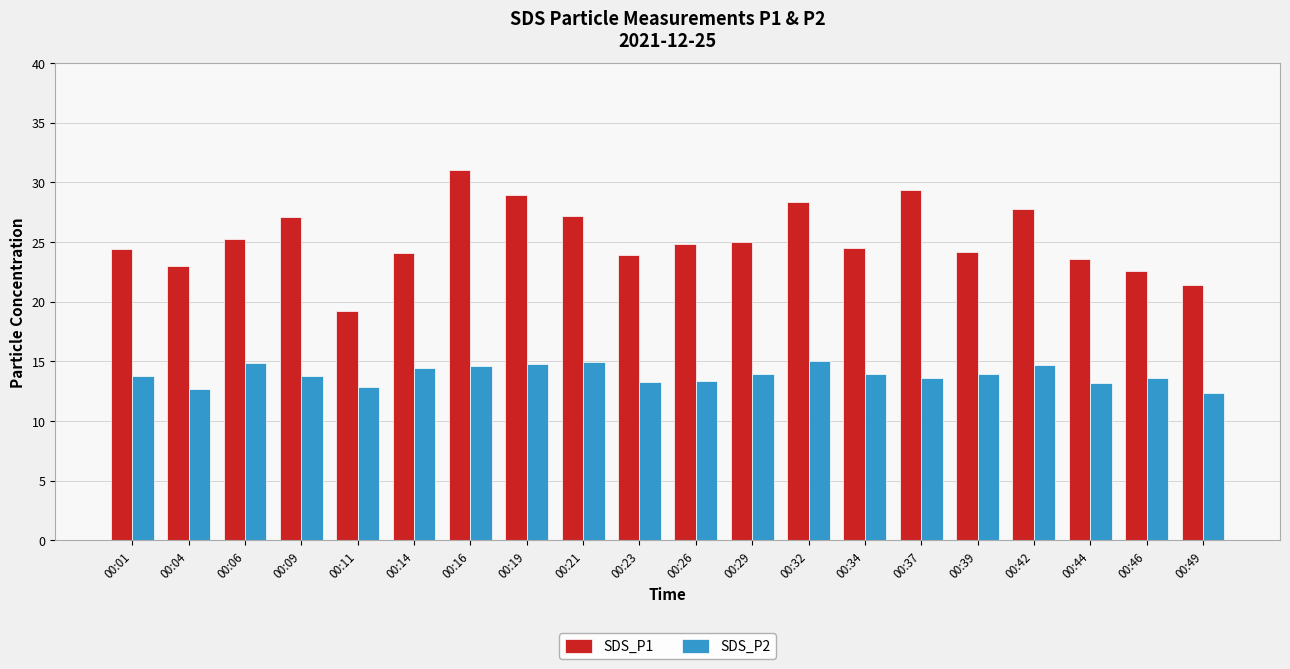

What is the maximum value for SDS_P2?

15.0